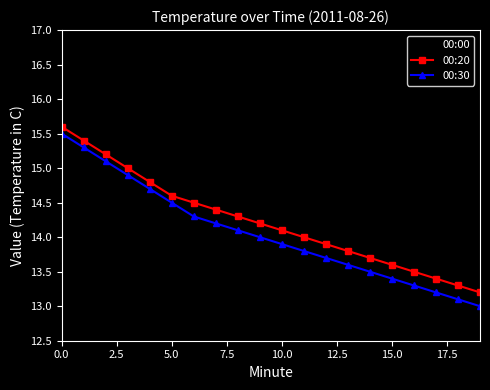

Which series has the largest total across all categories?

00:00